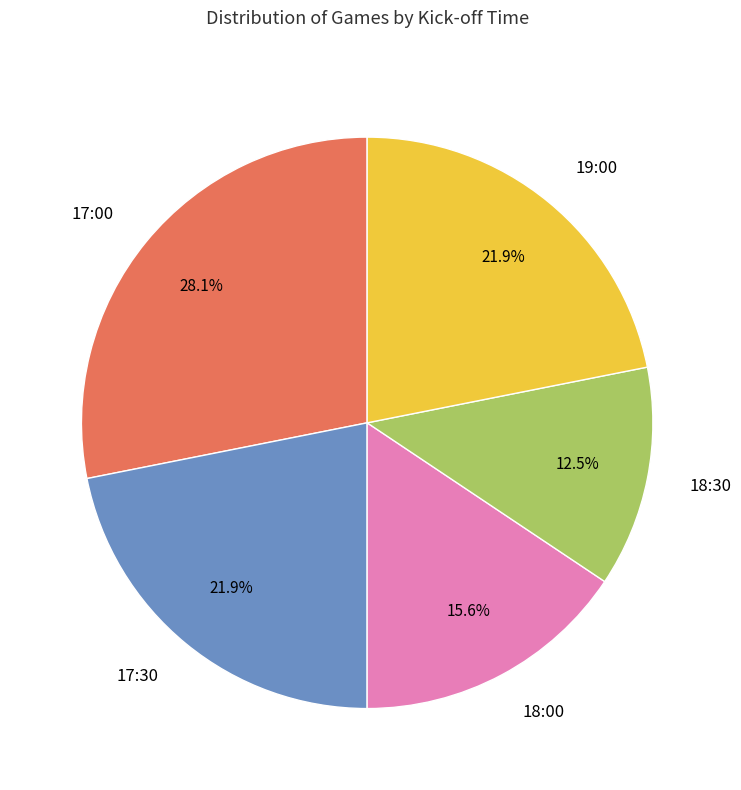

The 19:00 slice represents 8% of the pie. True or false?

False